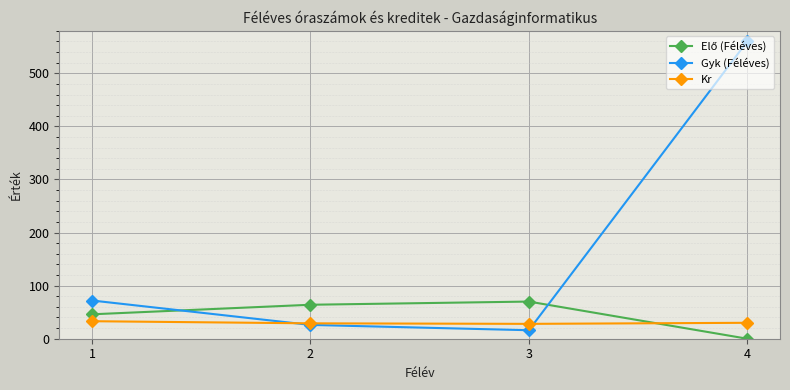

What is the maximum value for Gyk (Féléves)?

560